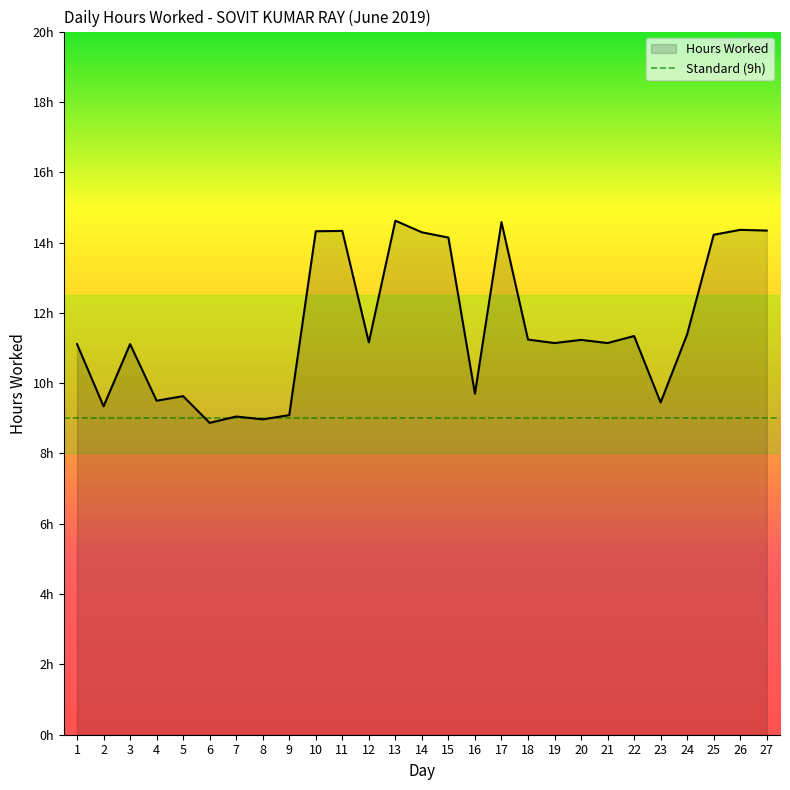

Count the number of data series in this chart.

1